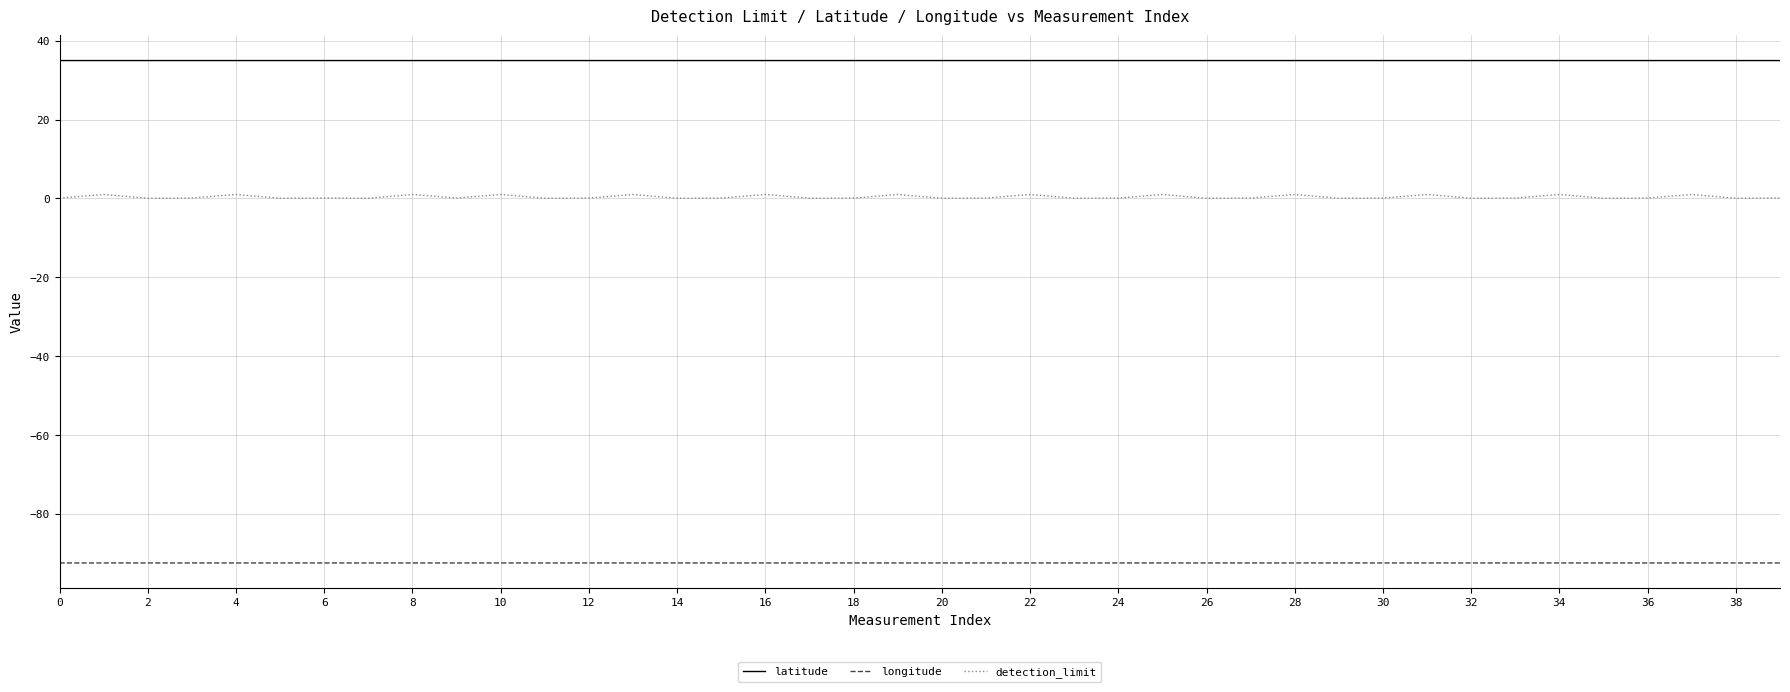

What is the maximum value shown in the chart?

35.0